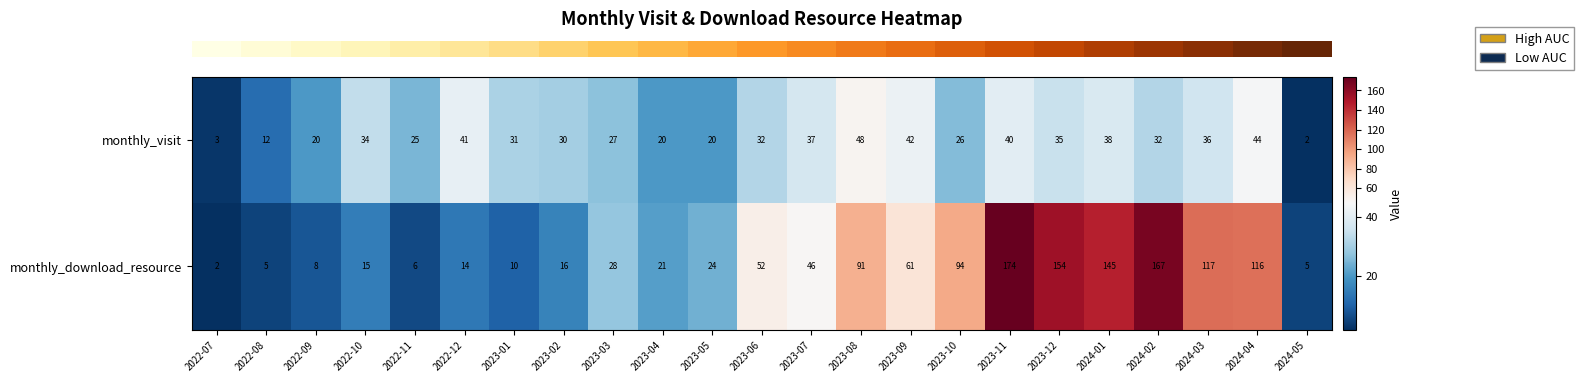

Is it true that monthly_download_resource equals 84 at 2023-06?

False